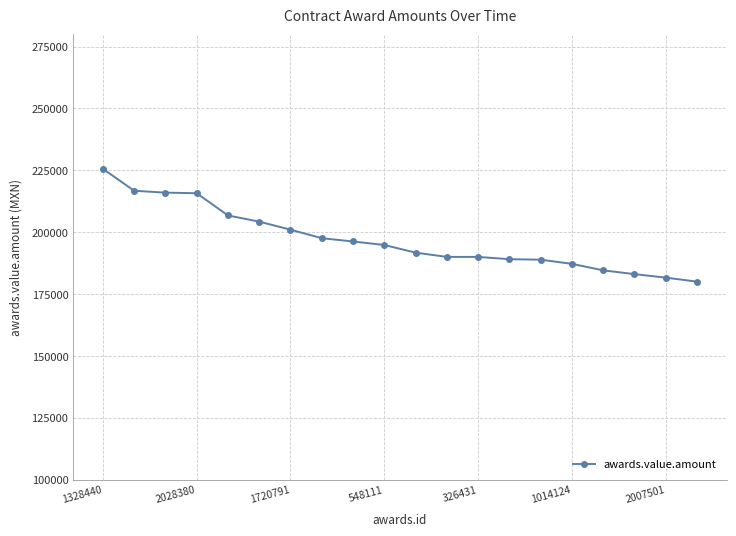

What is the maximum value shown in the chart?

225602.1